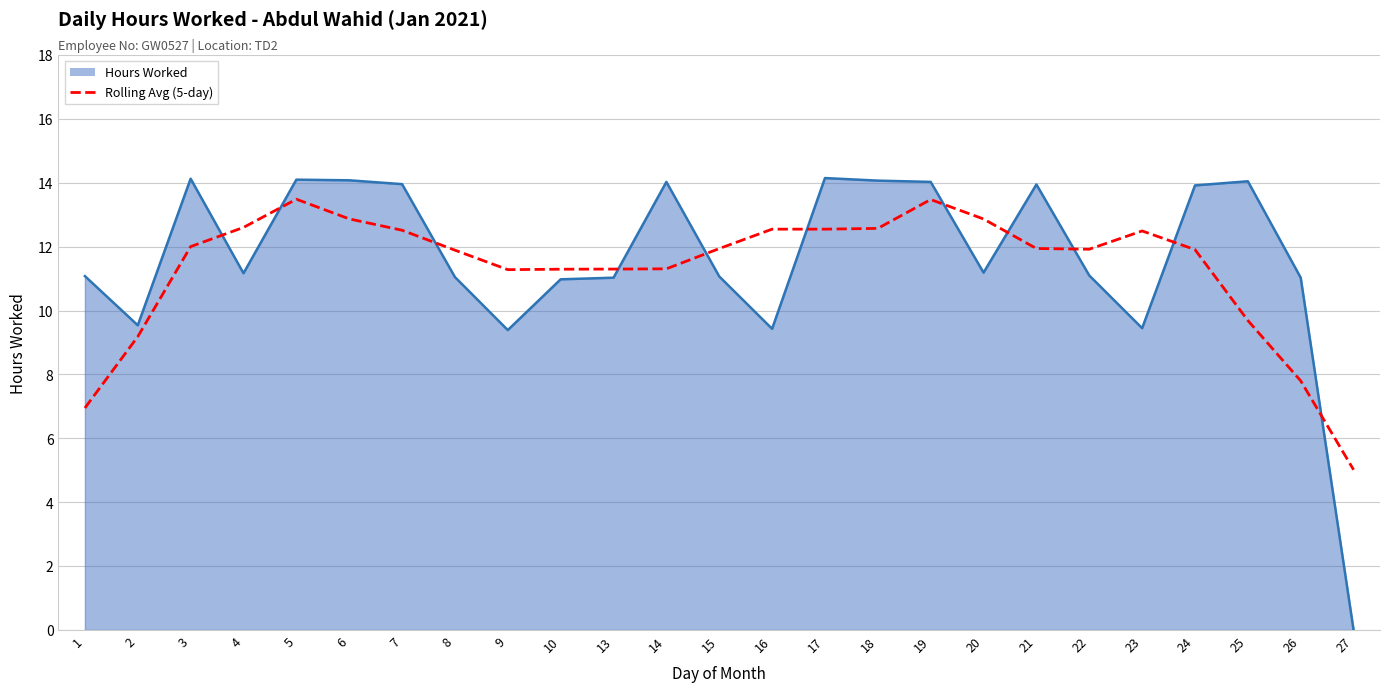

How many series are shown in this chart?

2